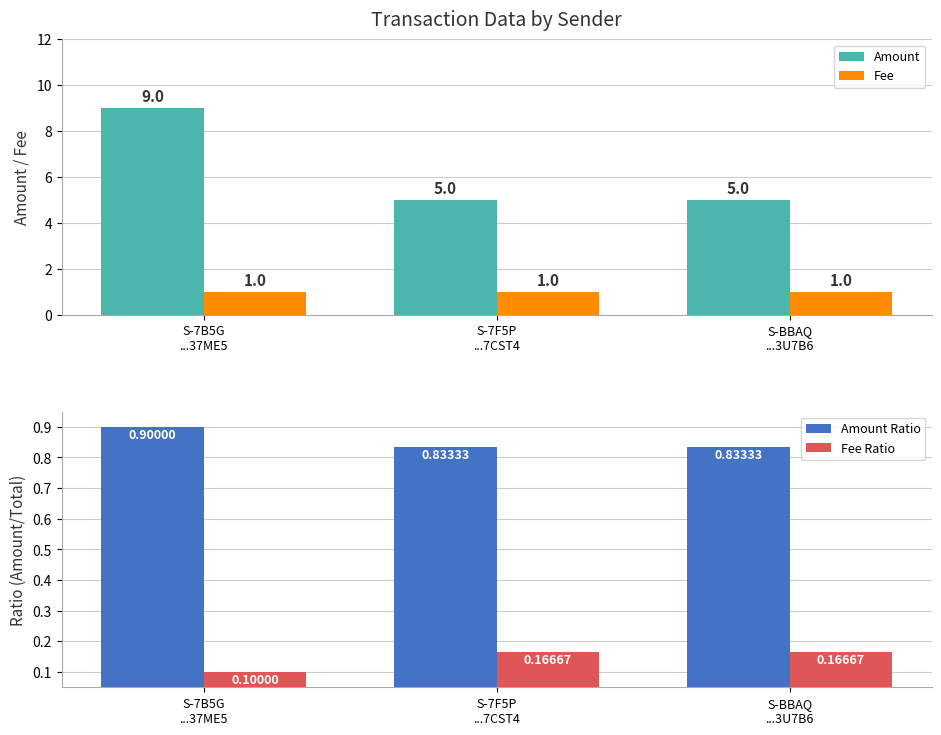

What is the difference between the maximum and minimum values in the Amount Ratio series?

0.1